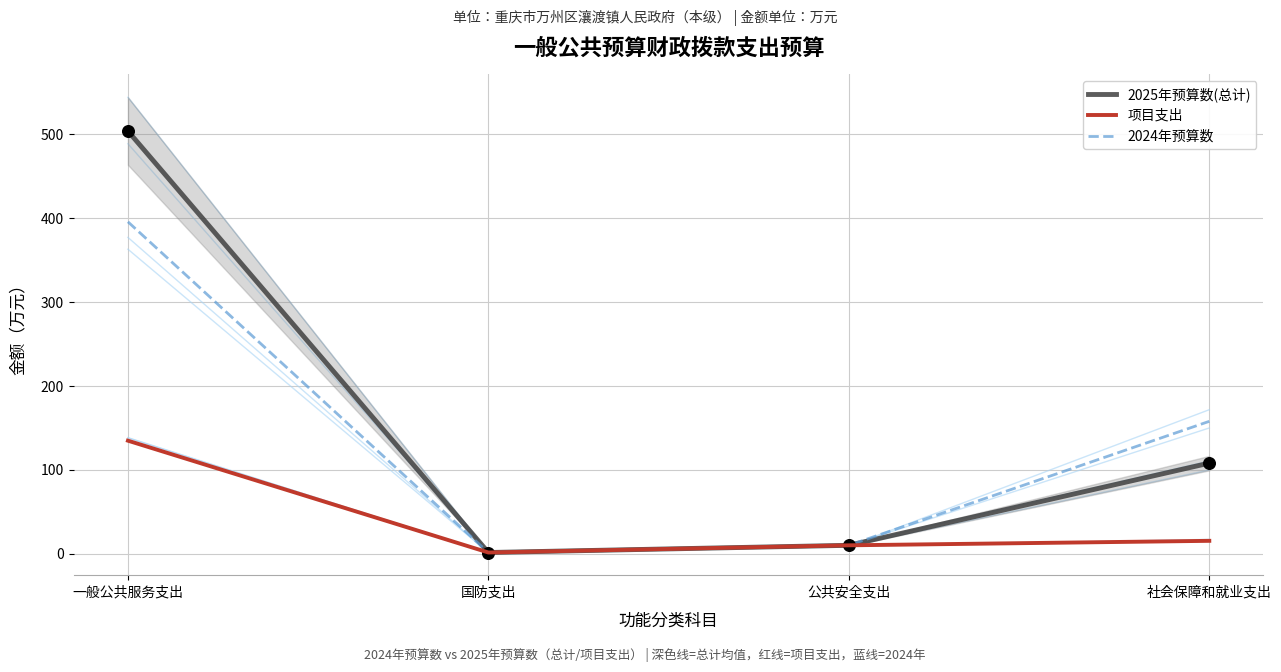

Which series contains the highest Y value?

2025年预算数(总计)